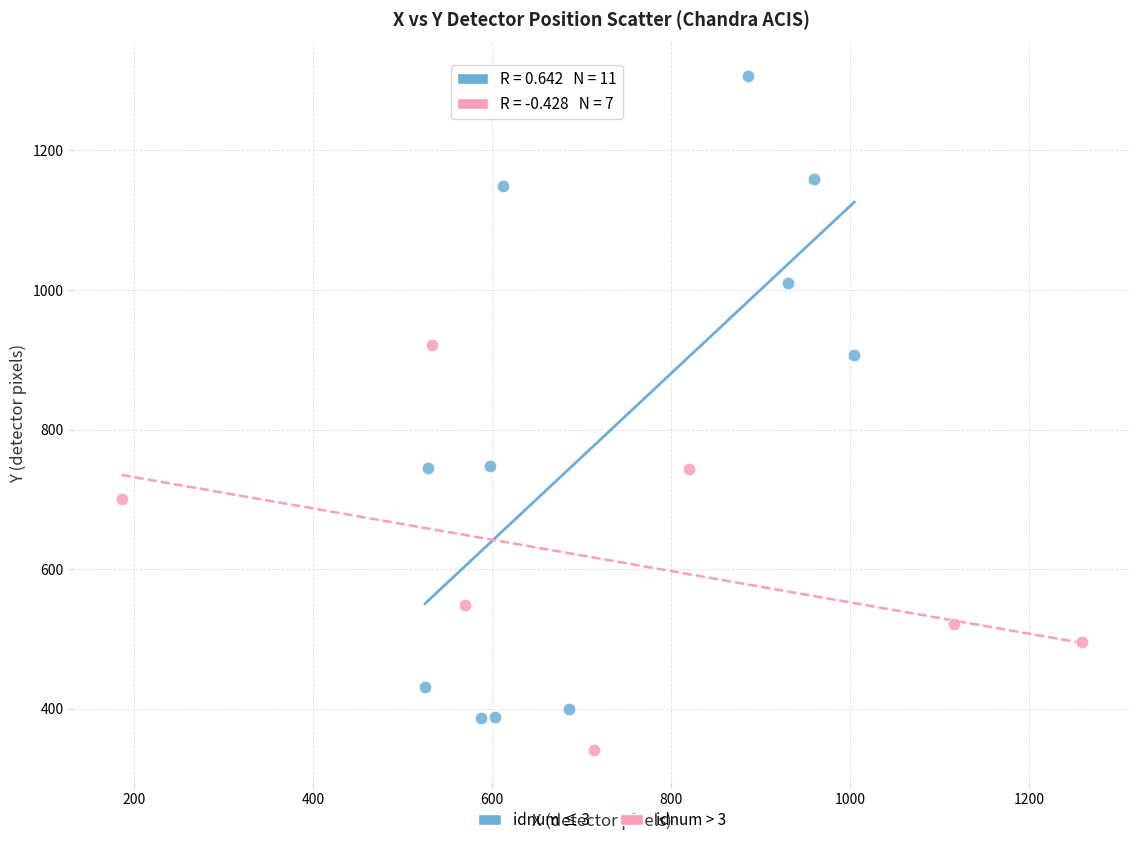

Which series has the largest Y range (max minus min)?

idnum ≤ 3